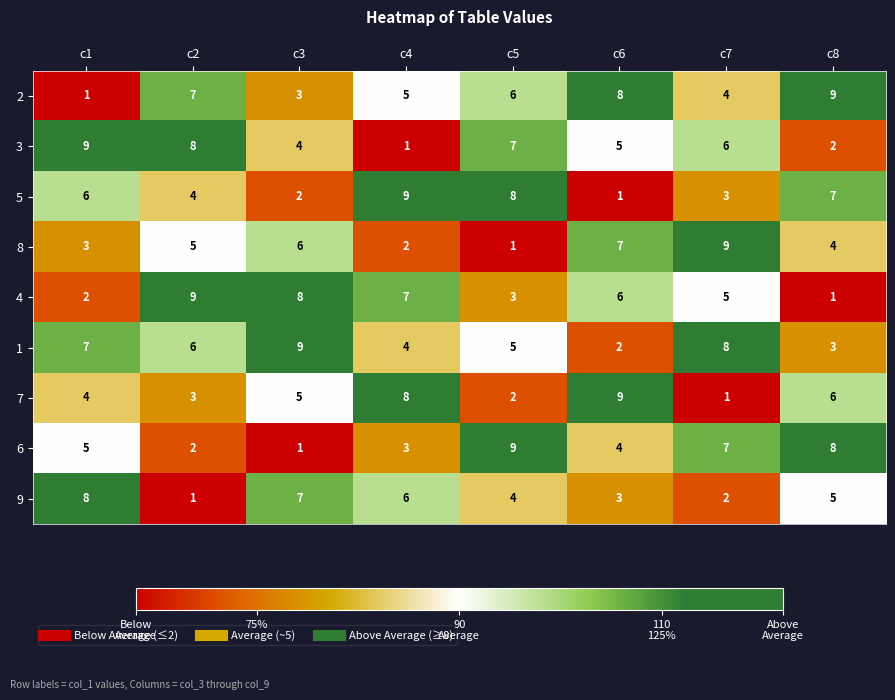

At how many categories does at least one series exceed 6?

8